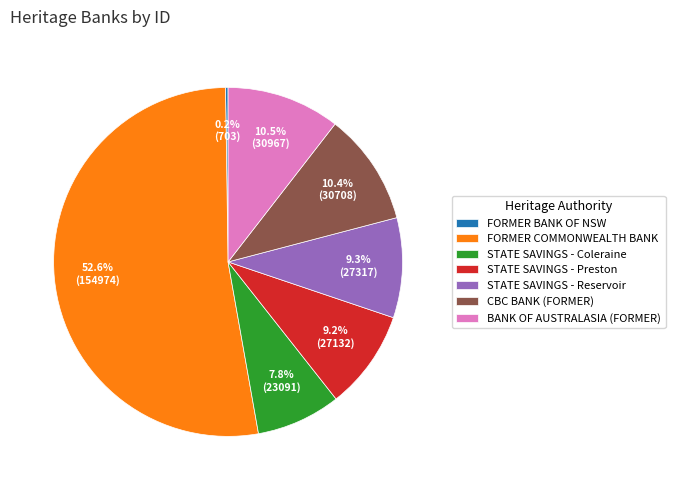

What portion of the pie excludes BANK OF AUSTRALASIA (FORMER)?

89.5%